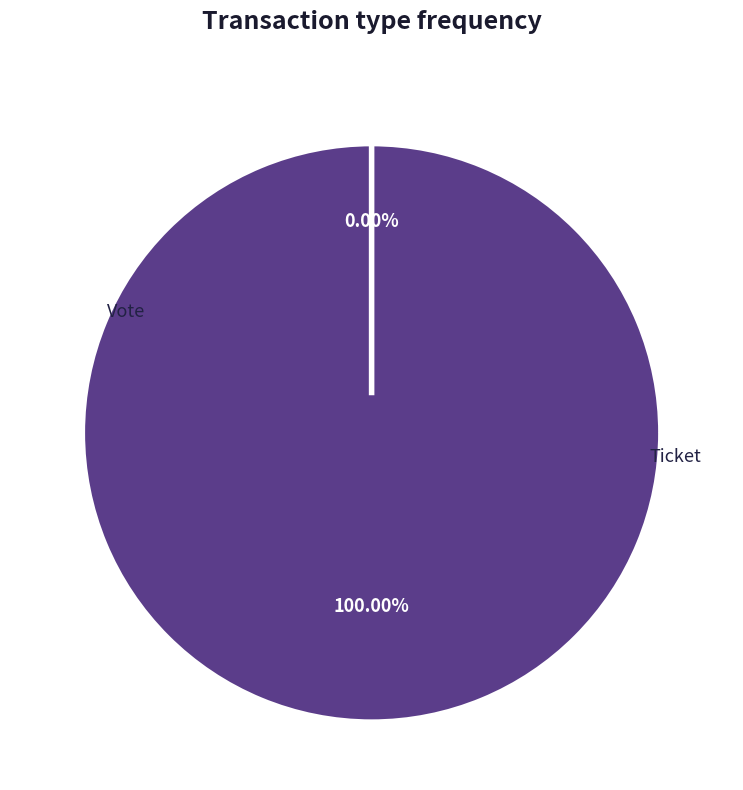

To the nearest percent, what percentage of the pie is Vote?

100%